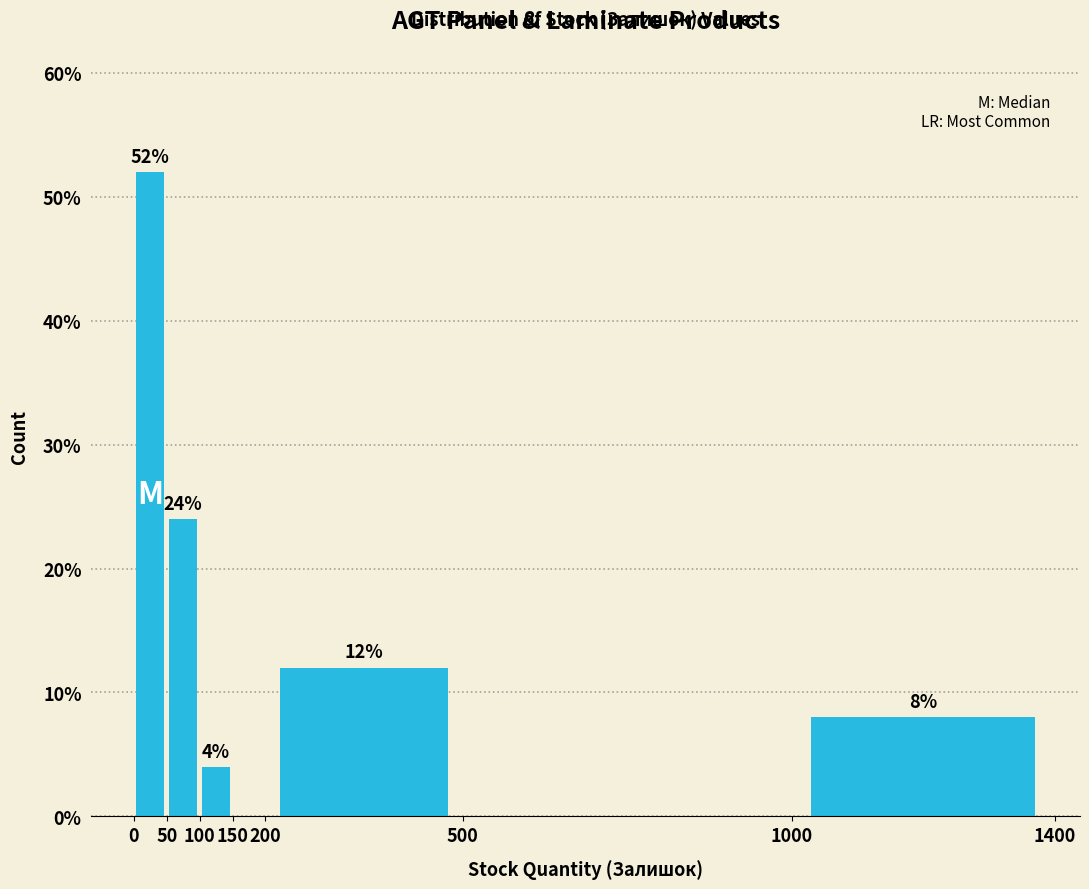

Over which range of the x-axis is the bar tallest?

0 to 50